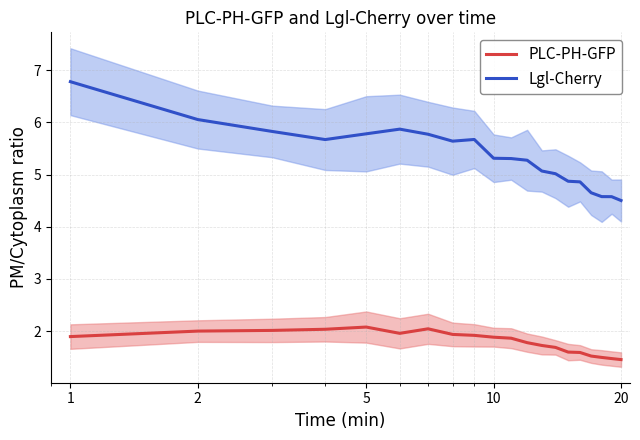

True or false: Lgl-Cherry and PLC-PH-GFP intersect in this chart.

False